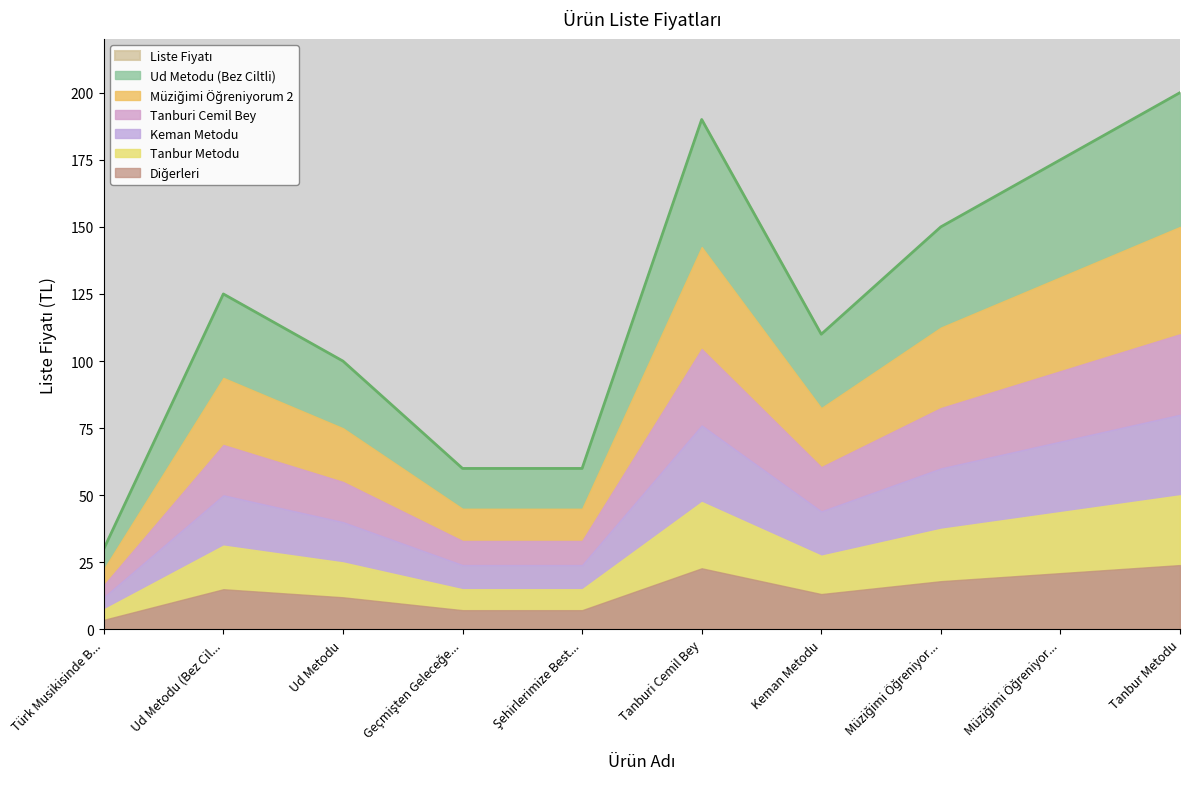

What is the ratio of the value at Tanbur Metodu to the value at Geçmişten Geleceğe...?

3.3